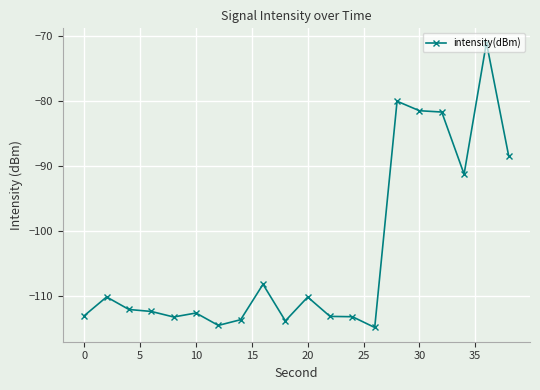

How many lines are shown in the chart?

1